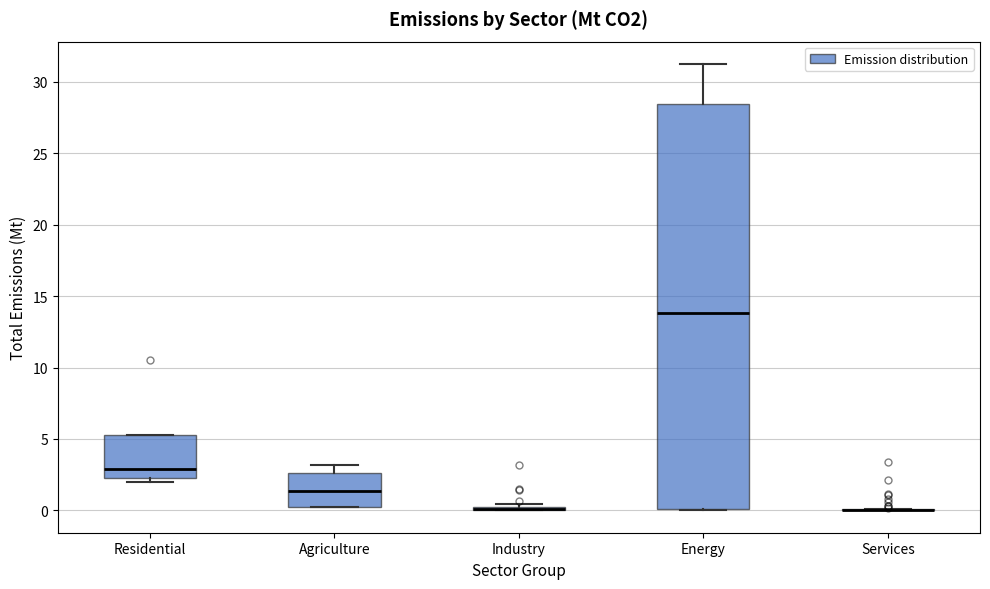

Where is the upper edge of the box for Residential on the y-axis? The values are not printed on the chart, so give them approximately, as read against the axis.

5.5